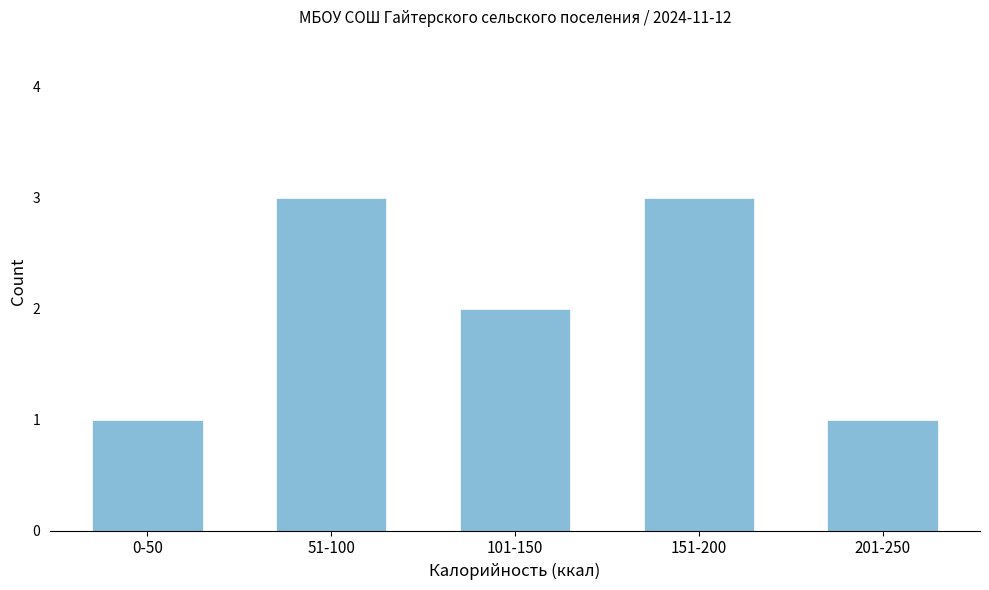

Reading right to left, what are all the values shown in this chart?

1	3	2	3	1